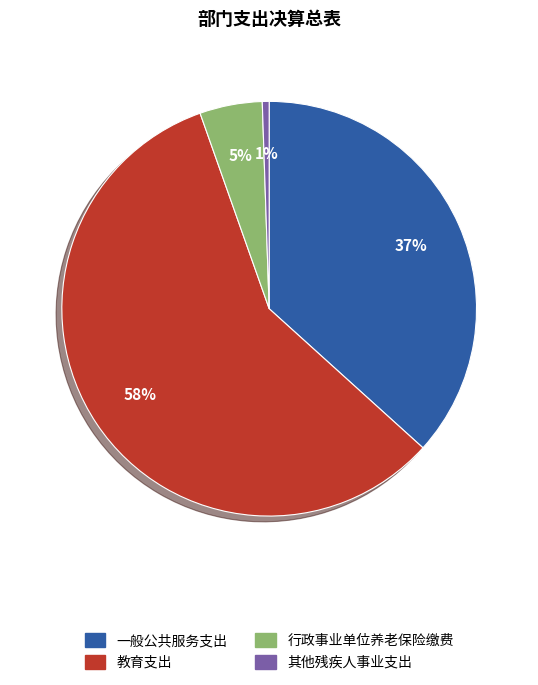

The 行政事业单位养老保险缴费 slice represents 16% of the pie. True or false?

False